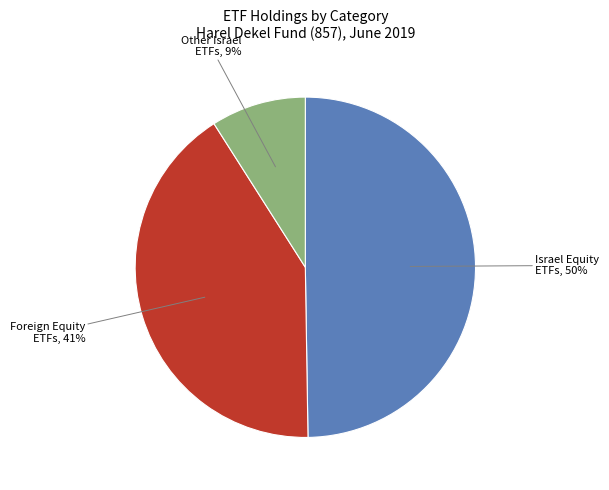

Is there a majority slice in this chart?

No